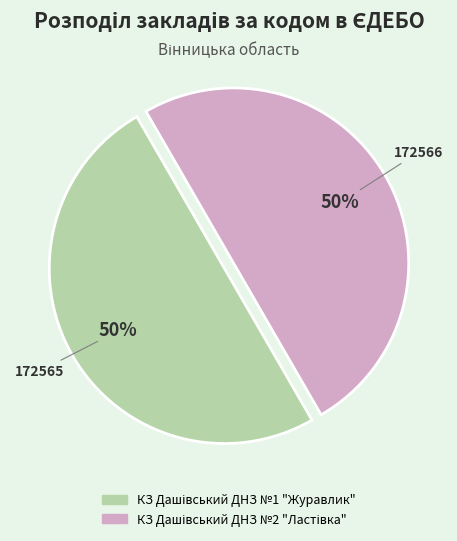

To the nearest percent, what is the average slice percentage?

50%